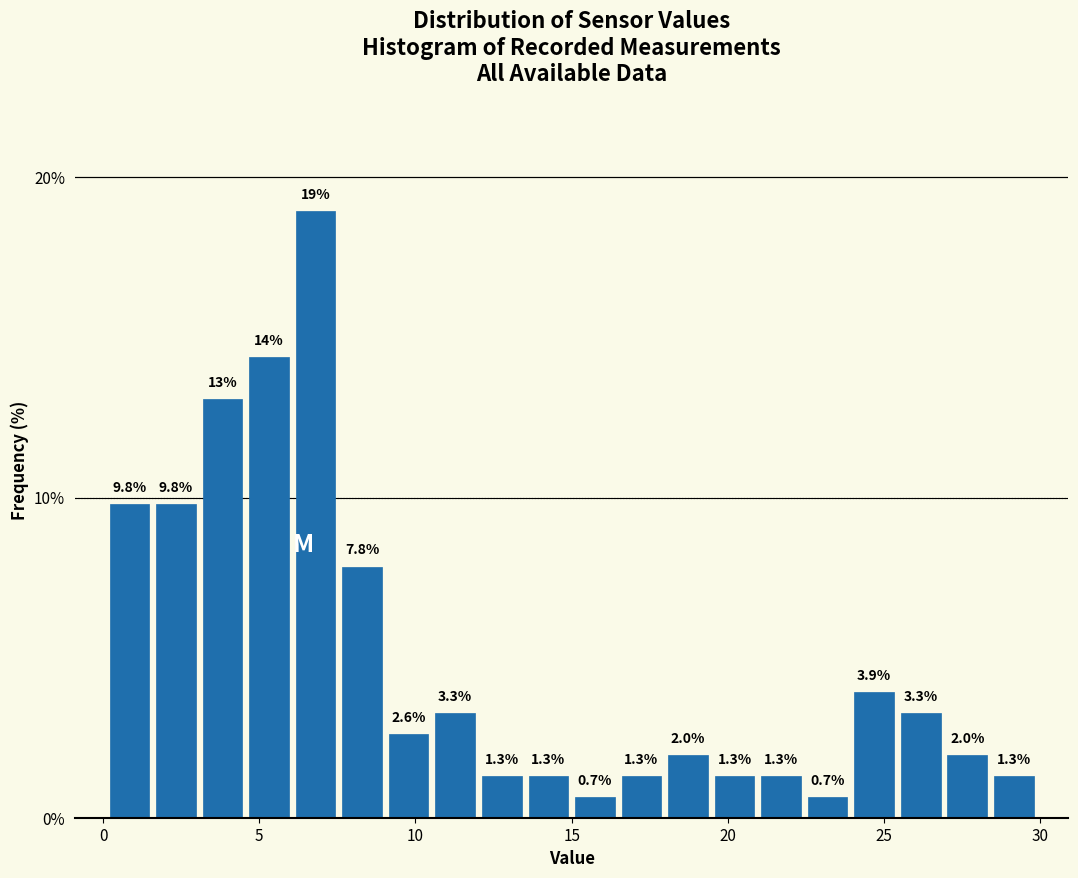

Read against the x-axis, roughly where is the centre of the tallest bar?

7.0